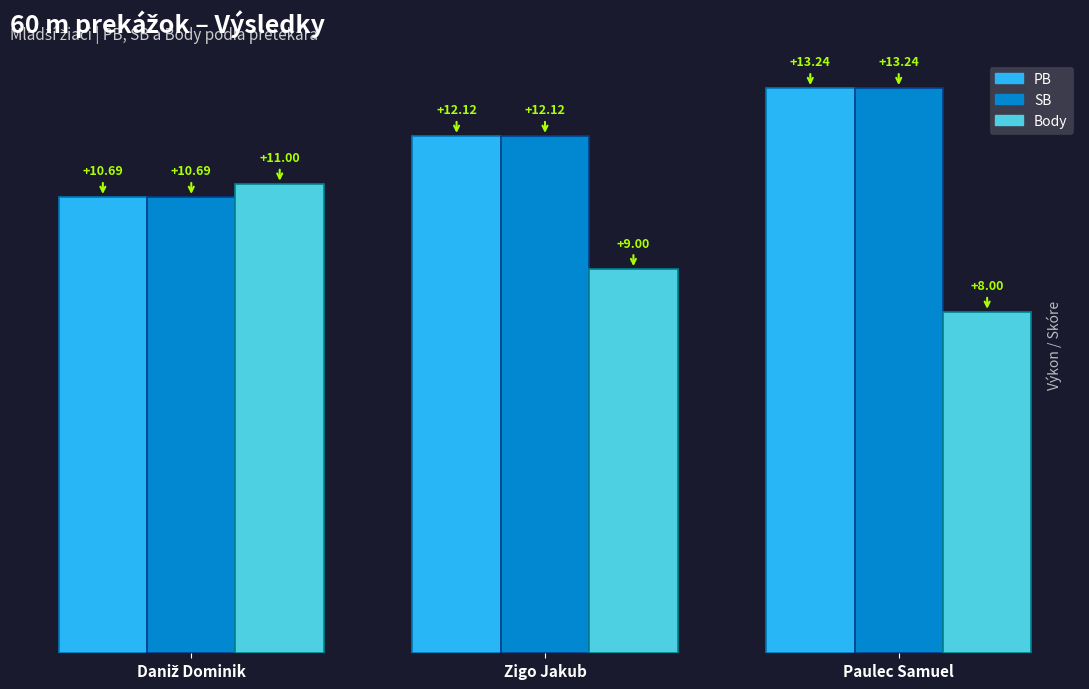

Which series has the largest range (max minus min)?

Body